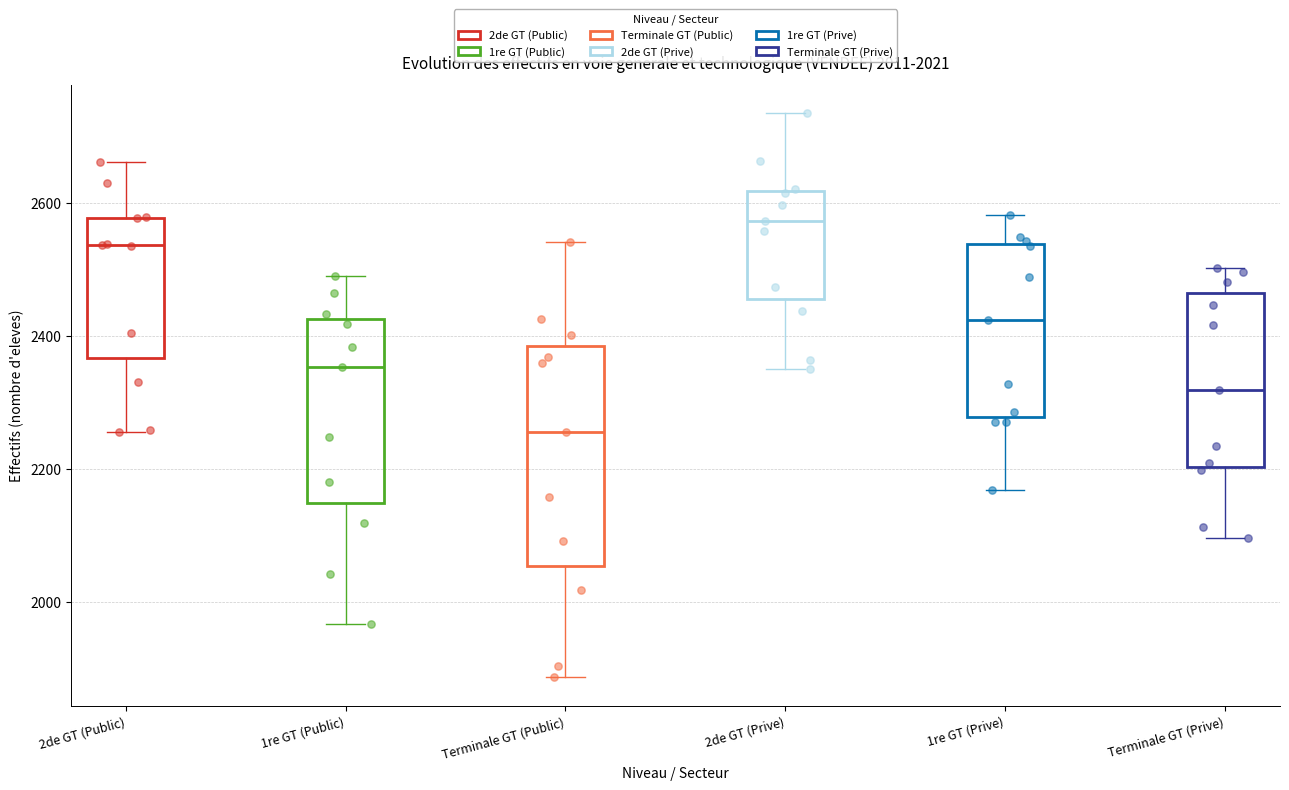

Which box is the tallest, from its lower edge to its upper edge?

Terminale GT (Public)